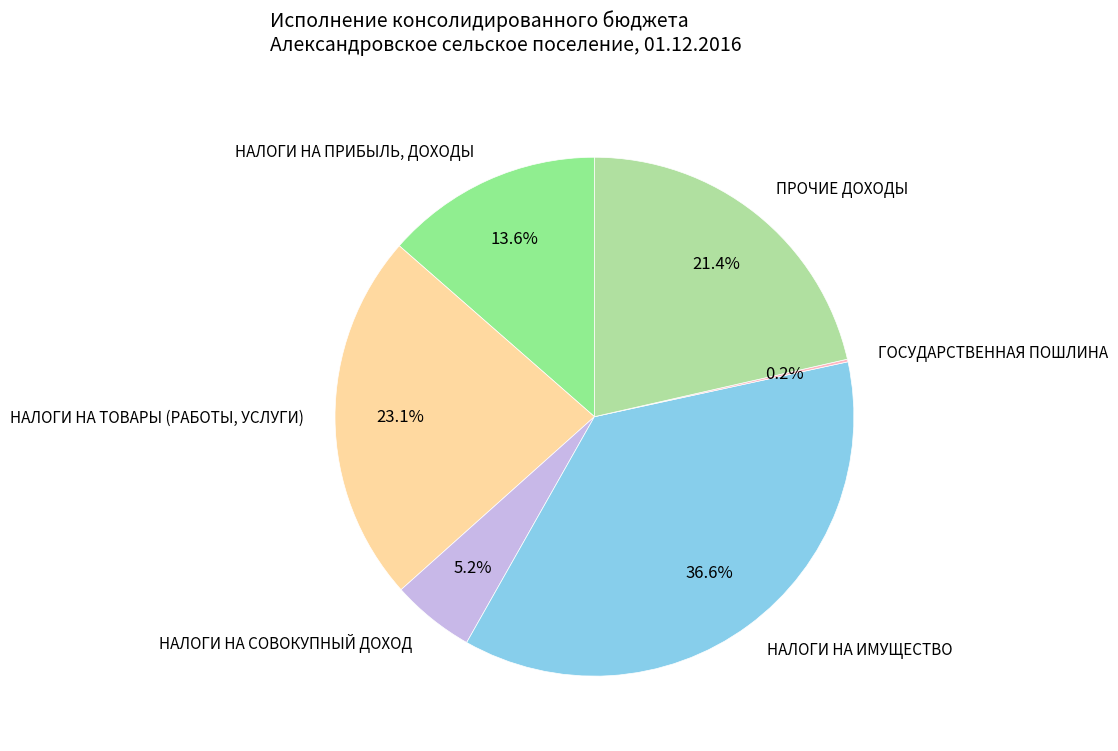

Which slice is the largest?

НАЛОГИ НА ИМУЩЕСТВО